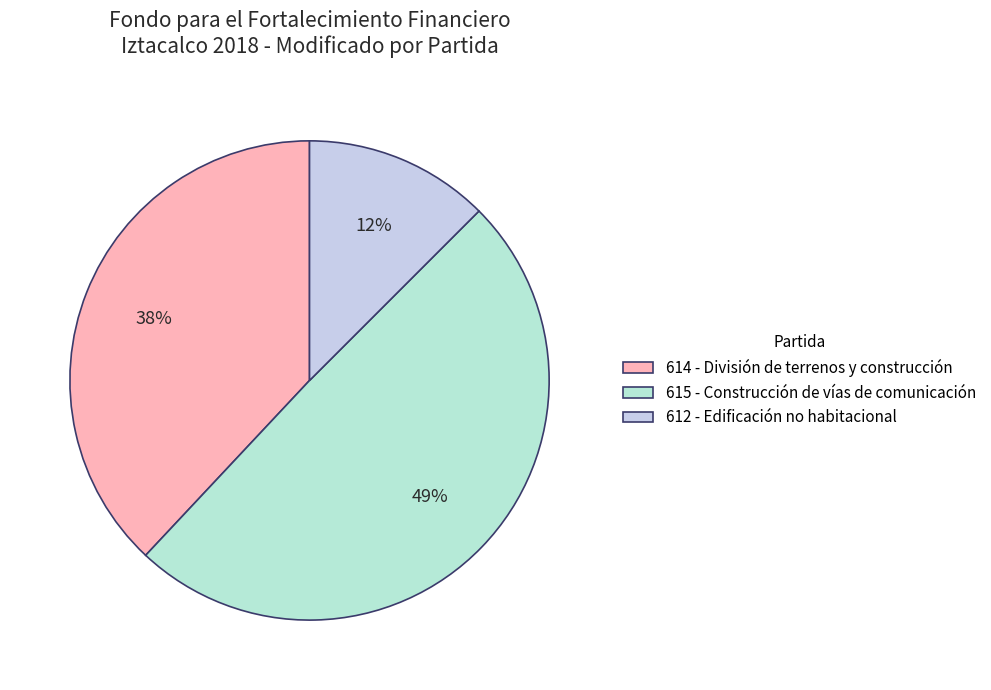

What is the change in value from 614 - División de terrenos y construcción to 612 - Edificación no habitacional?

-40825268.4